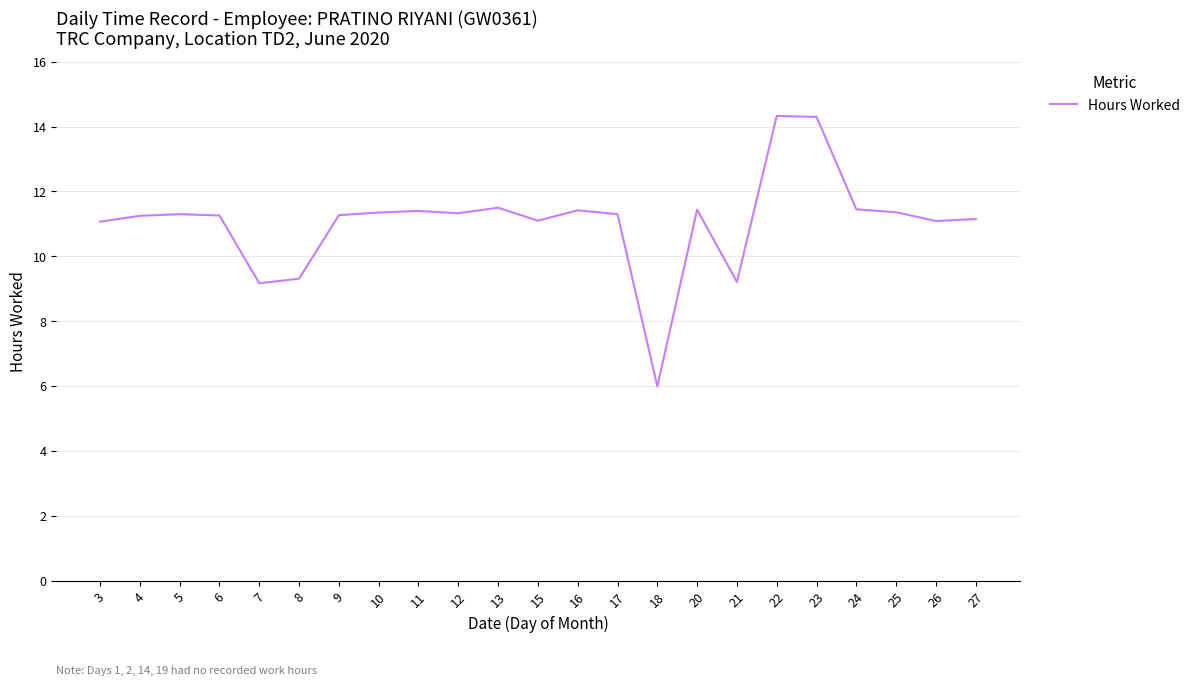

How many lines are shown in the chart?

1